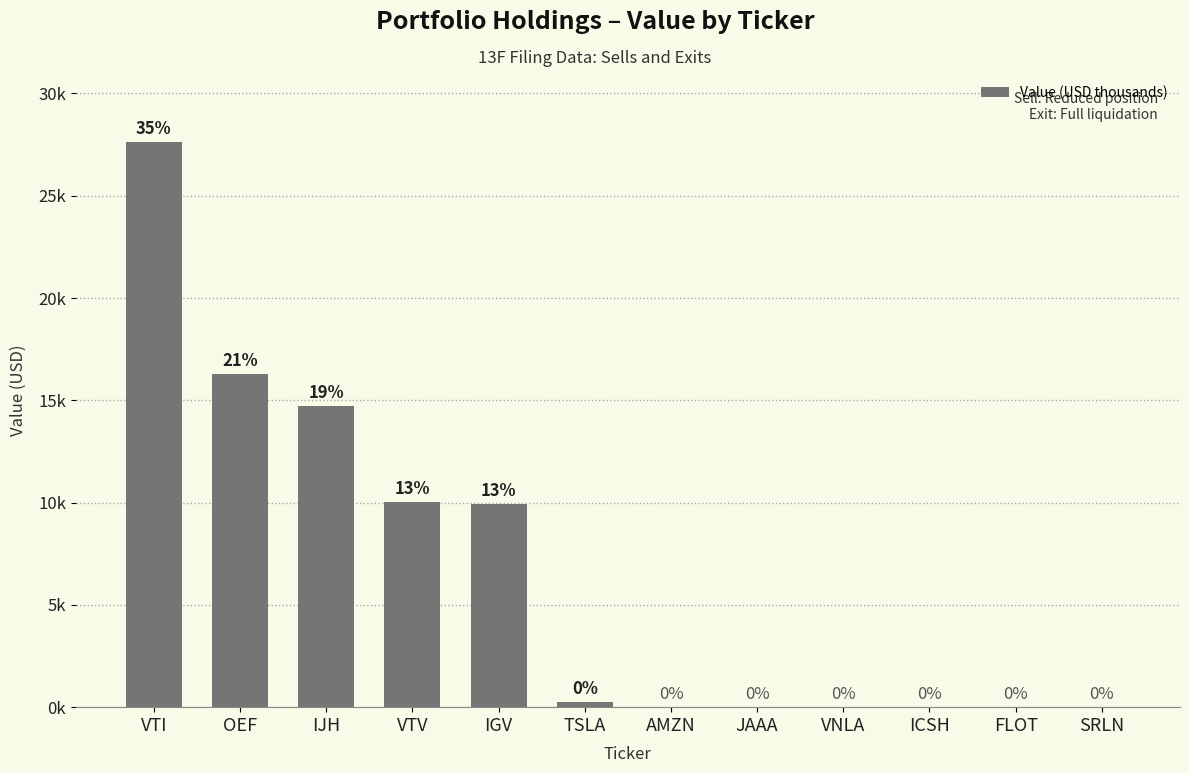

At which label is the value closest to 13810?

IJH